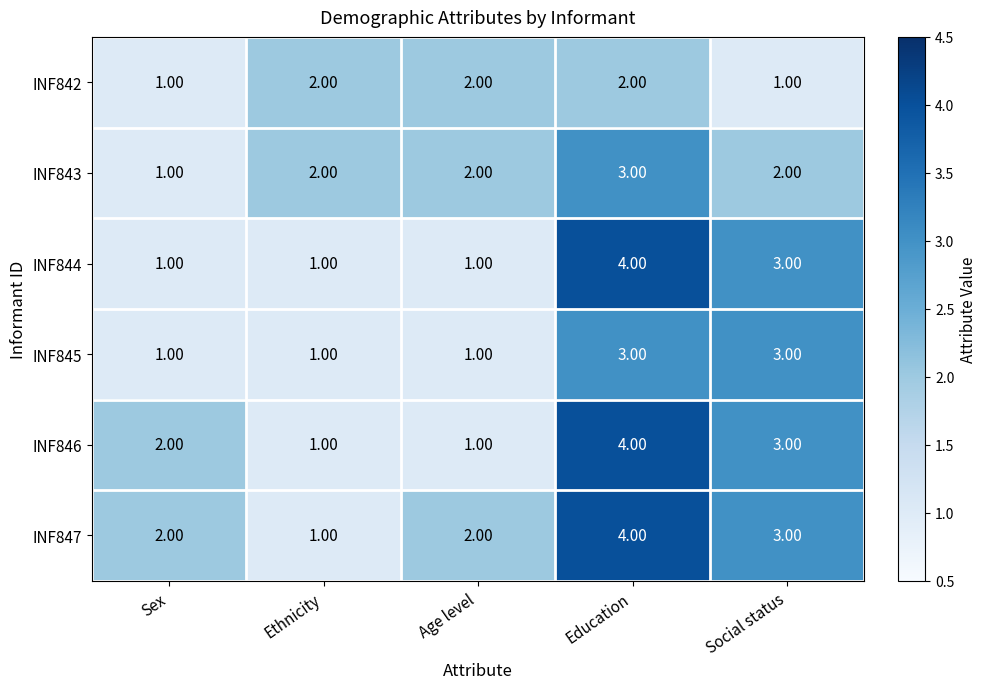

What is the total value across all series at Age level?

9